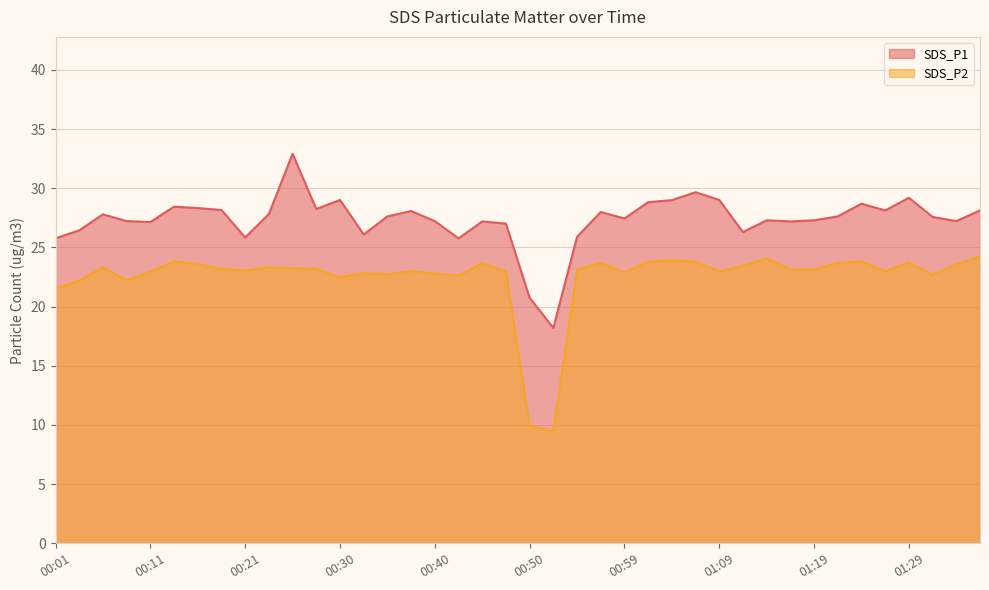

What is the approximate value of SDS_P1 at 01:09?

29.0